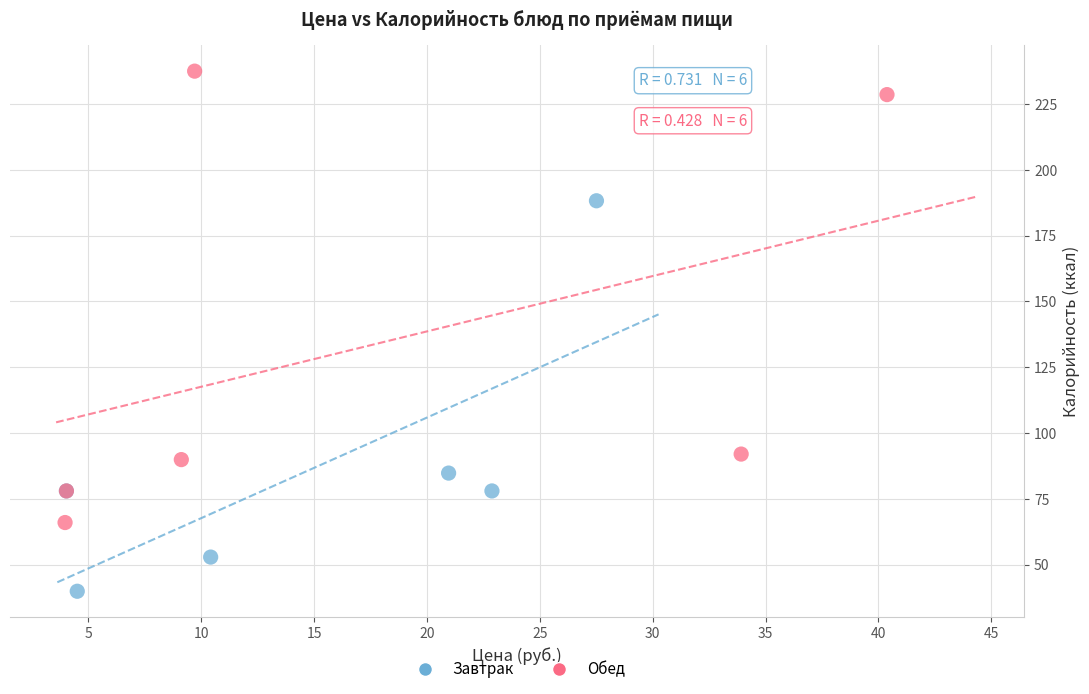

Which series has the largest Y range (max minus min)?

Обед